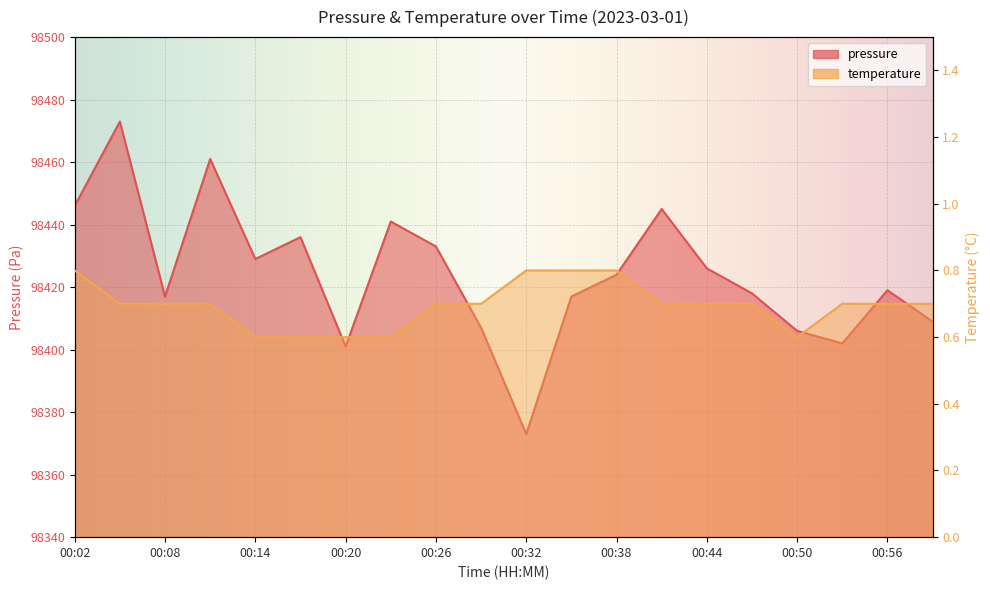

What is the ratio of the value at 00:35 to the value at 00:47?

1.0